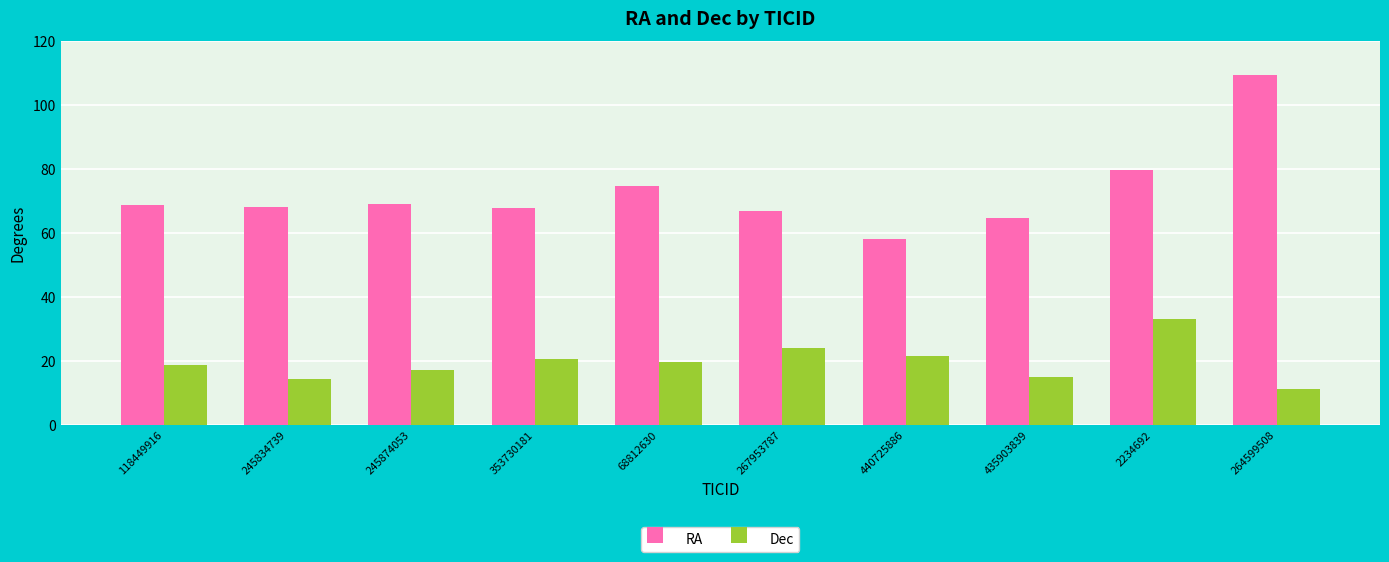

What is the value of the RA bar at the 1st from the left?

68.7